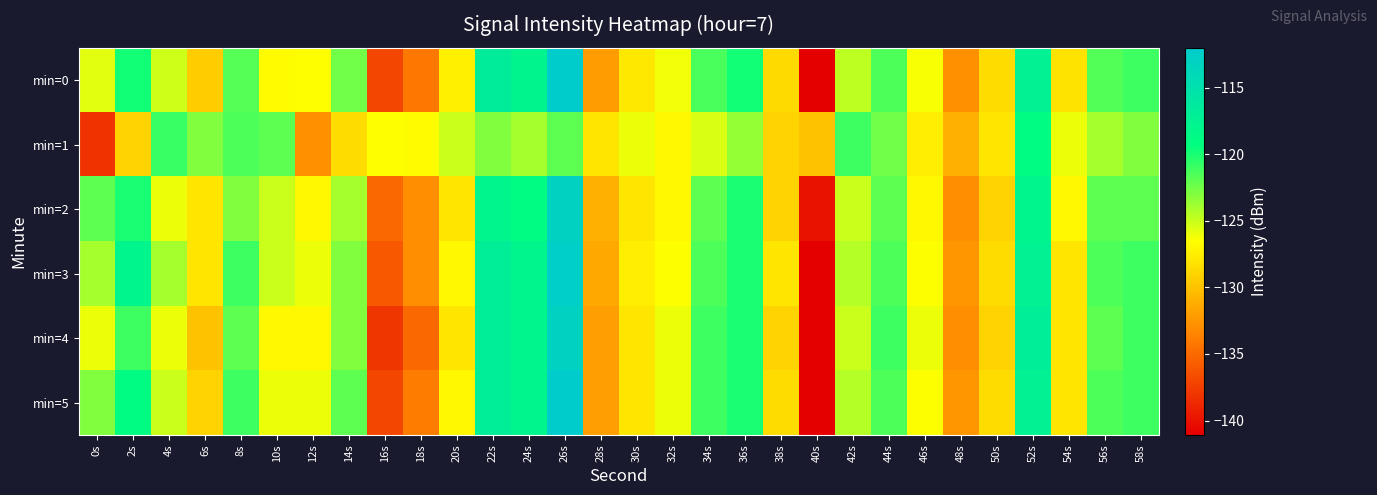

Reading right to left, list all the values displayed in this chart.

min=0: 58s=-121.1	56s=-121.6	54s=-128.1	52s=-117.5	50s=-128.6	48s=-132.9	46s=-126.4	44s=-121.5	42s=-124.7	40s=-141.1	38s=-128.6	36s=-119.8	34s=-121.4	32s=-126.1	30s=-127.9	28s=-132.2	26s=-112.0	24s=-117.9	22s=-116.7	20s=-127.3	18s=-134.3	16s=-137.1	14s=-122.5	12s=-126.6	10s=-126.7	8s=-121.7	6s=-129.5	4s=-125.1	2s=-119.8	0s=-125.7
min=1: 58s=-123.0	56s=-124.0	54s=-126.0	52s=-119.0	50s=-128.0	48s=-131.0	46s=-127.5	44s=-122.5	42s=-121.0	40s=-130.0	38s=-129.0	36s=-123.5	34s=-125.5	32s=-127.0	30s=-126.0	28s=-128.0	26s=-122.0	24s=-124.0	22s=-123.0	20s=-125.0	18s=-126.7	16s=-126.6	14s=-128.5	12s=-132.9	10s=-122.0	8s=-121.5	6s=-123.0	4s=-120.9	2s=-129.0	0s=-138.2
min=2: 58s=-122.0	56s=-122.0	54s=-127.0	52s=-118.0	50s=-129.0	48s=-133.0	46s=-127.0	44s=-122.0	42s=-125.0	40s=-140.0	38s=-129.0	36s=-120.0	34s=-122.0	32s=-127.0	30s=-128.0	28s=-131.0	26s=-113.0	24s=-119.0	22s=-118.0	20s=-128.0	18s=-133.0	16s=-135.0	14s=-124.0	12s=-127.0	10s=-125.0	8s=-123.0	6s=-128.0	4s=-126.0	2s=-120.0	0s=-122.0
min=3: 58s=-121.0	56s=-121.5	54s=-128.0	52s=-117.5	50s=-128.5	48s=-132.5	46s=-126.5	44s=-121.5	42s=-124.5	40s=-141.0	38s=-128.0	36s=-120.0	34s=-121.5	32s=-126.5	30s=-127.5	28s=-131.5	26s=-112.5	24s=-118.0	22s=-117.0	20s=-127.0	18s=-133.0	16s=-136.0	14s=-123.0	12s=-126.0	10s=-125.0	8s=-121.0	6s=-128.0	4s=-124.0	2s=-118.0	0s=-124.0
min=4: 58s=-121.0	56s=-122.0	54s=-128.0	52s=-117.0	50s=-129.0	48s=-133.0	46s=-126.0	44s=-121.0	42s=-125.0	40s=-141.0	38s=-129.0	36s=-120.0	34s=-121.0	32s=-126.0	30s=-128.0	28s=-132.0	26s=-113.0	24s=-118.0	22s=-117.0	20s=-128.0	18s=-135.0	16s=-138.0	14s=-123.0	12s=-127.0	10s=-127.0	8s=-122.0	6s=-130.0	4s=-126.0	2s=-121.0	0s=-126.0
min=5: 58s=-121.0	56s=-121.5	54s=-128.0	52s=-117.5	50s=-128.5	48s=-132.5	46s=-126.5	44s=-121.5	42s=-124.5	40s=-141.0	38s=-128.5	36s=-120.0	34s=-121.0	32s=-126.0	30s=-128.0	28s=-132.0	26s=-112.0	24s=-118.0	22s=-117.0	20s=-127.0	18s=-134.0	16s=-137.0	14s=-122.0	12s=-126.0	10s=-126.0	8s=-121.0	6s=-129.0	4s=-125.0	2s=-119.0	0s=-123.0